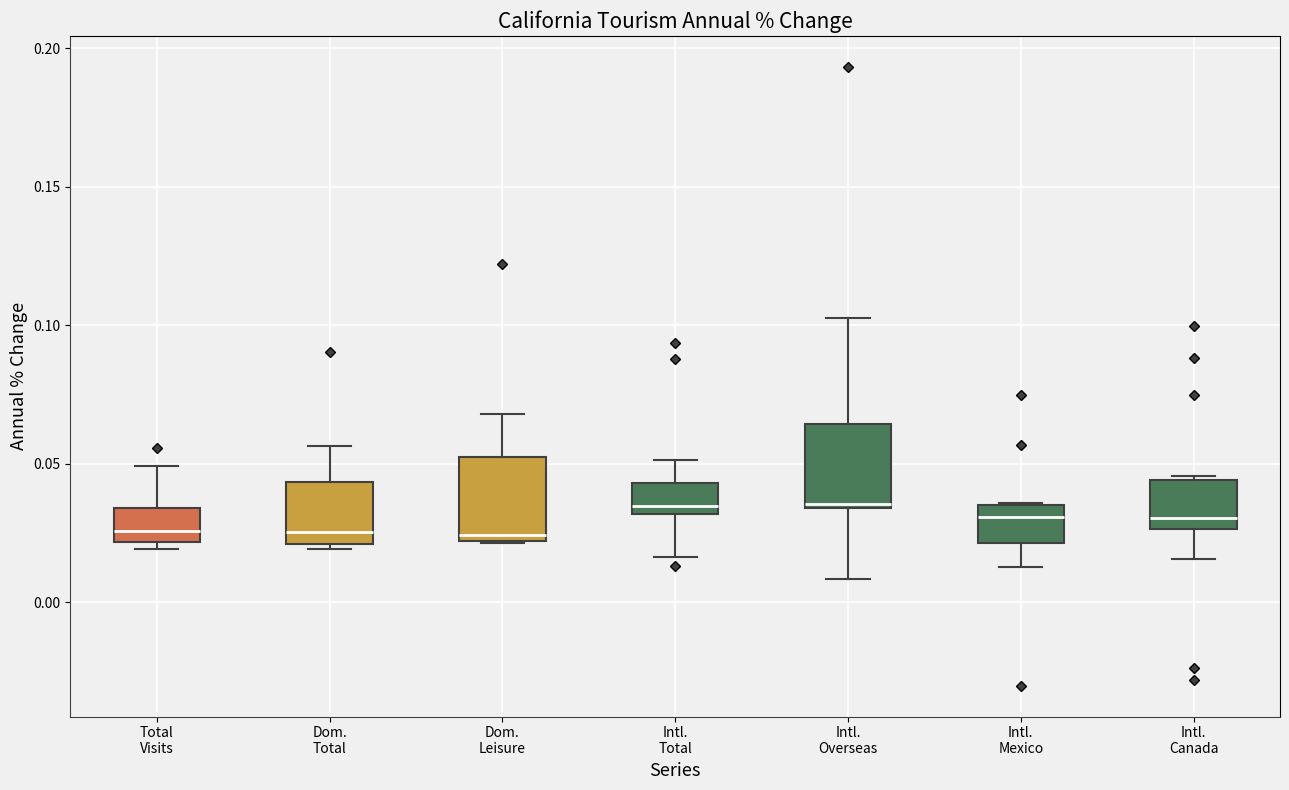

Where is the upper edge of the box for Total Visits on the y-axis? The values are not printed on the chart, so give them approximately, as read against the axis.

0.035